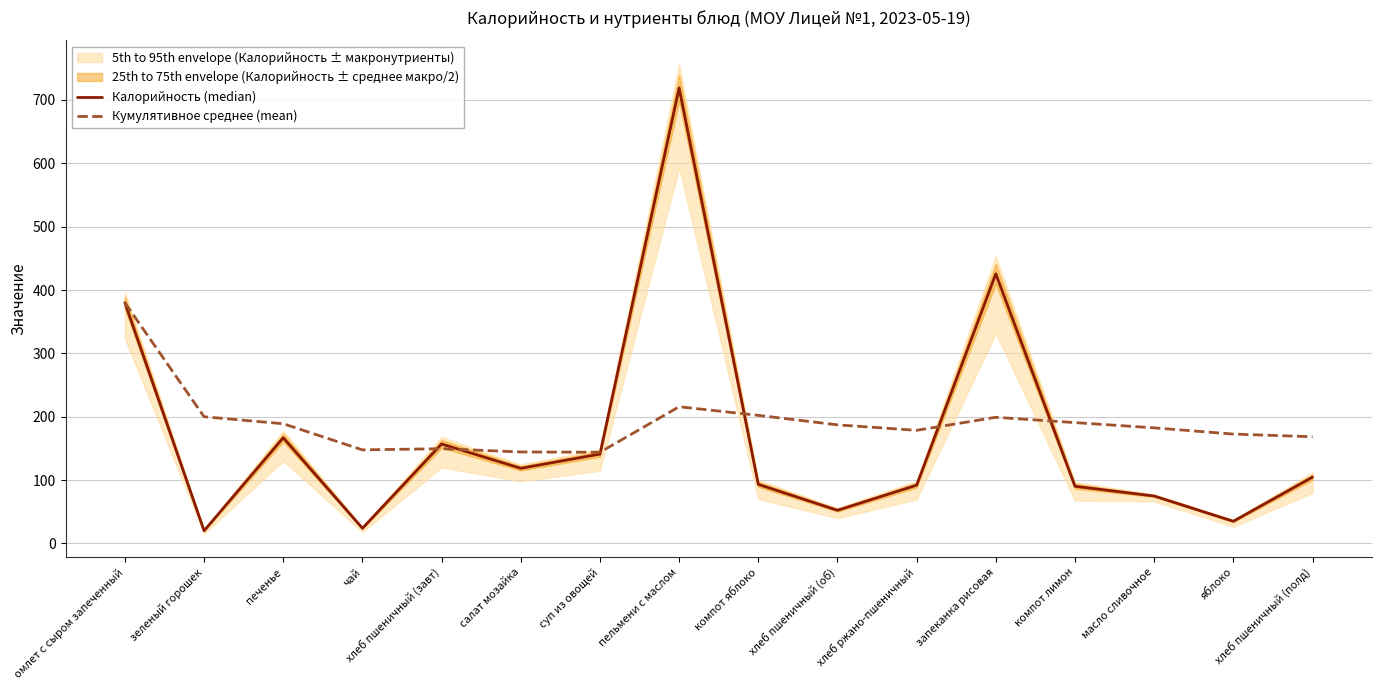

Where do Калорийность (median) and Кумулятивное среднее (mean) first cross each other?

чай and хлеб пшеничный (завт)